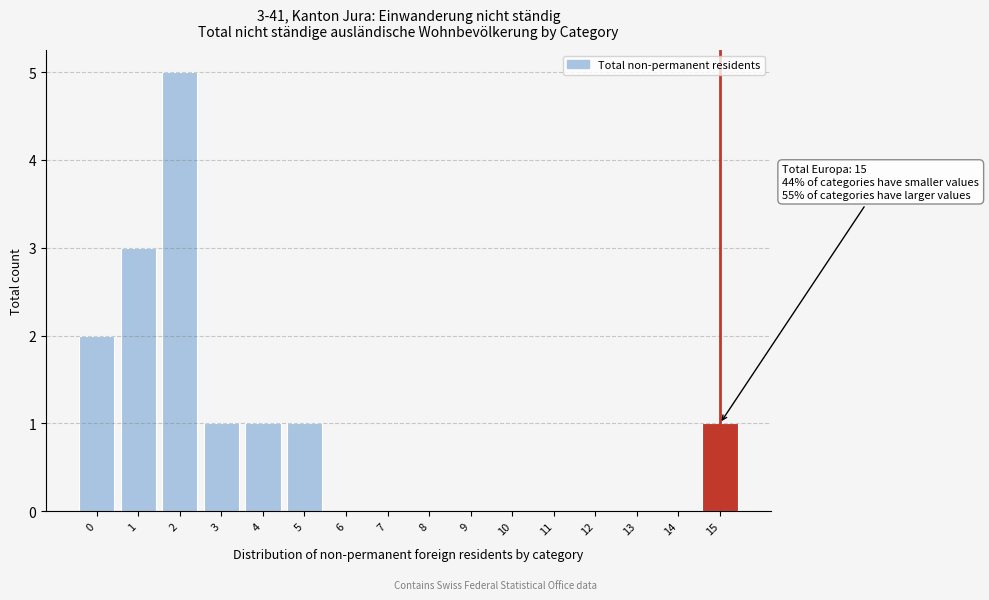

Reading left to right, list all the values displayed in this chart.

0=2	1=3	2=5	3=1	4=1	5=1	6=0	7=0	8=0	9=0	10=0	11=0	12=0	13=0	14=0	15=1